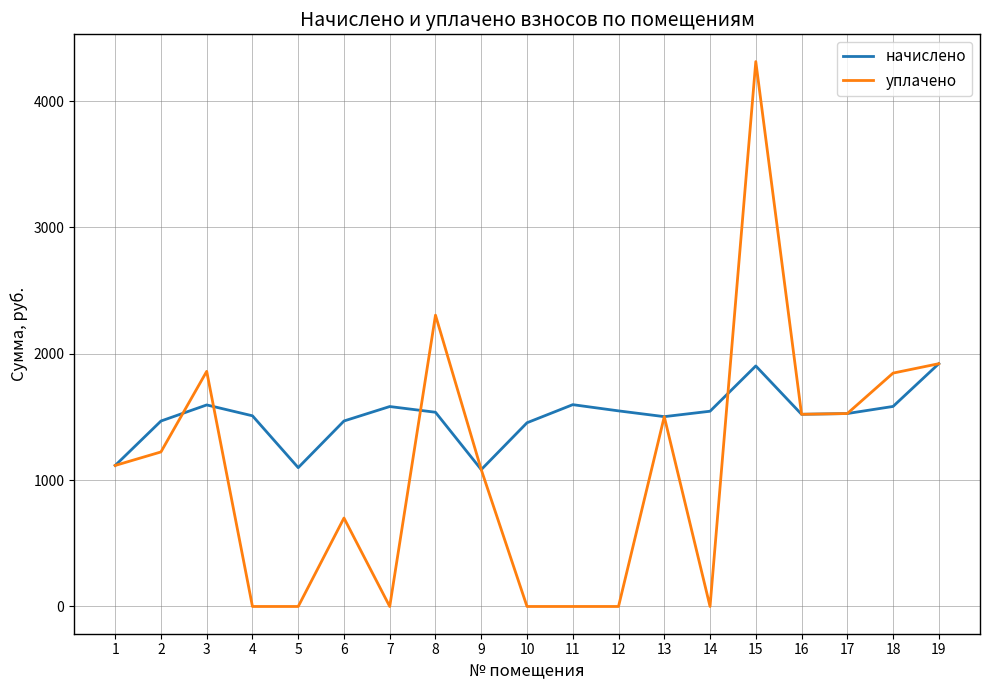

Which series has the largest range (max minus min)?

уплачено